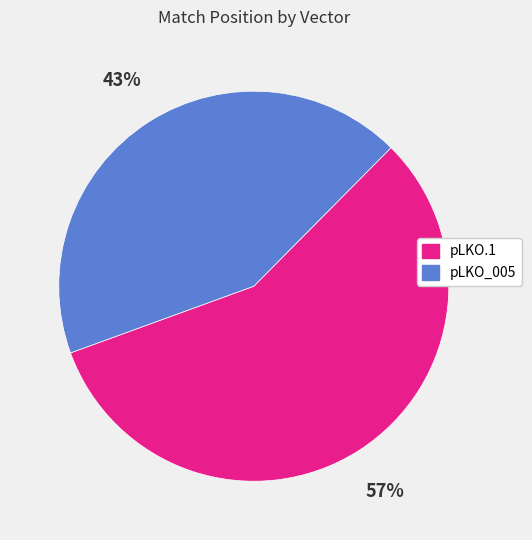

Is there a majority slice in this chart?

Yes